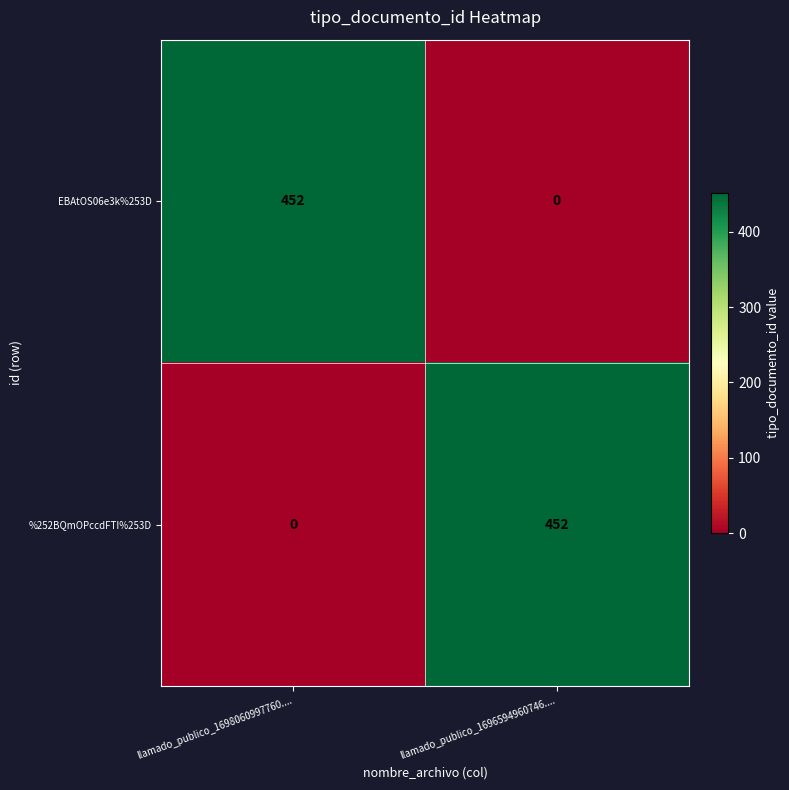

What is the spread (max minus min) of values at llamado_publico_1698060997760....?

452